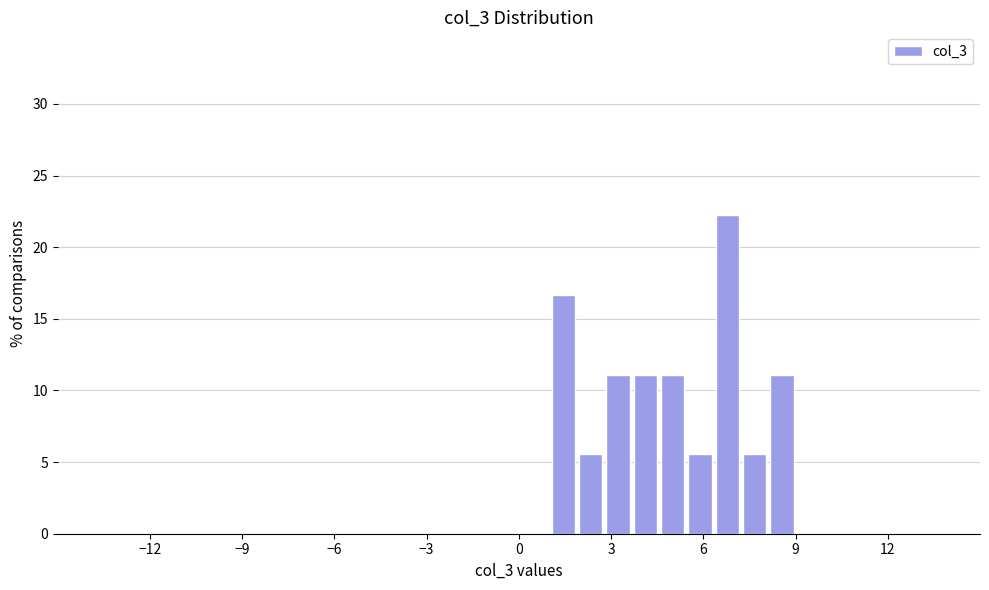

Around what value on the x-axis is the tallest bar? Give the approximate position of its centre, as read against the axis.

7.0